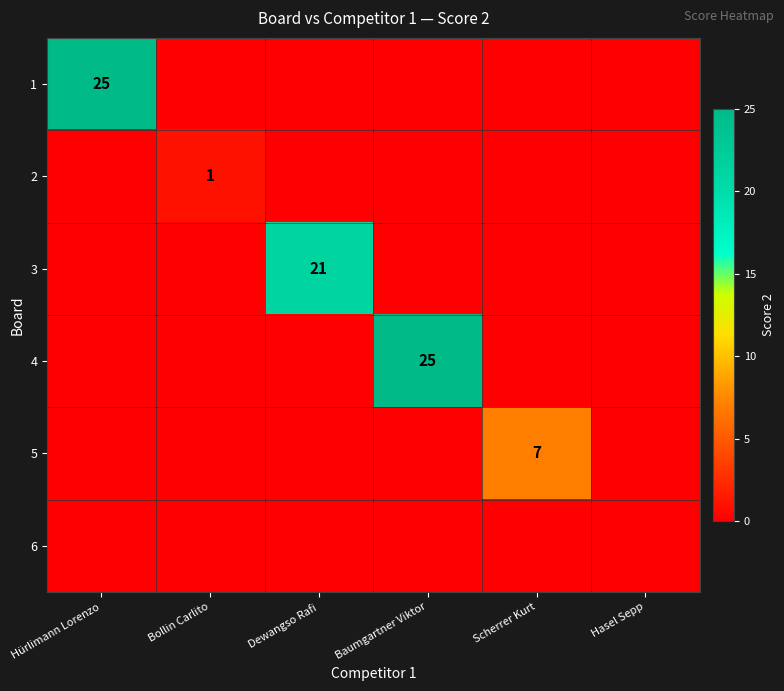

What is the greatest value displayed?

25